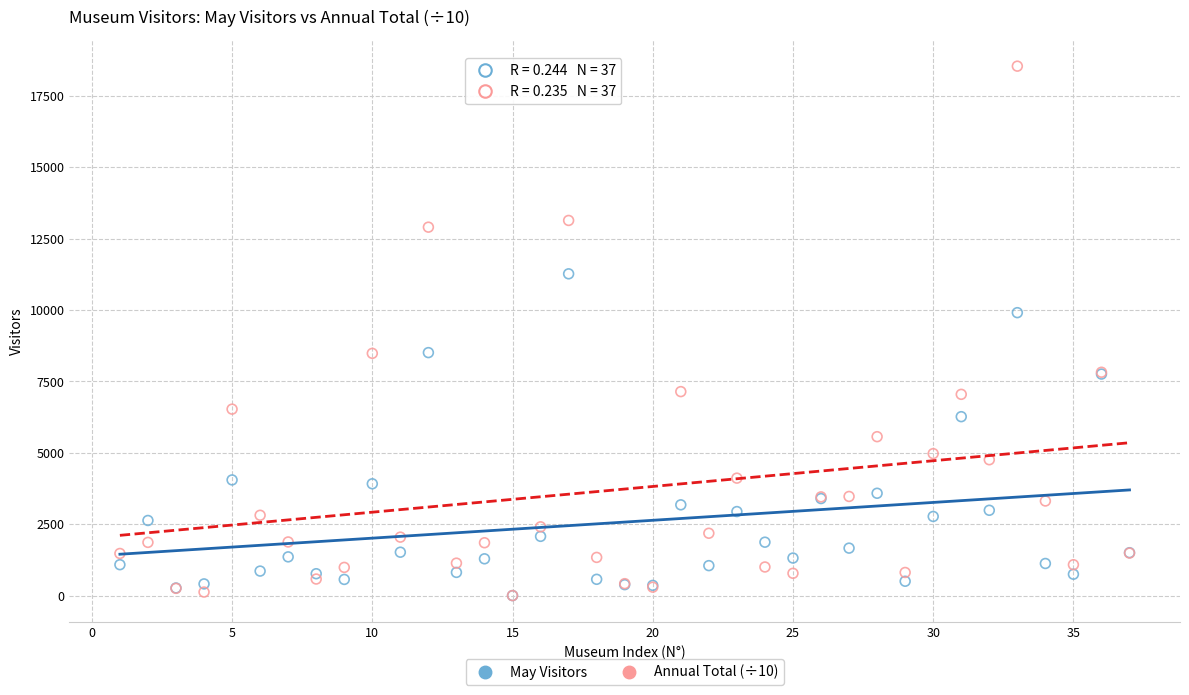

What are all the series names shown in the legend?

May Visitors, Annual Total (÷10)